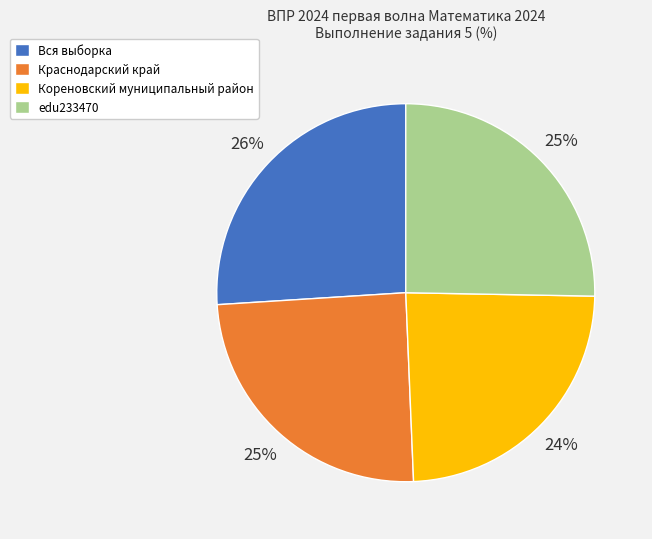

The Вся выборка slice represents 20% of the pie. True or false?

False